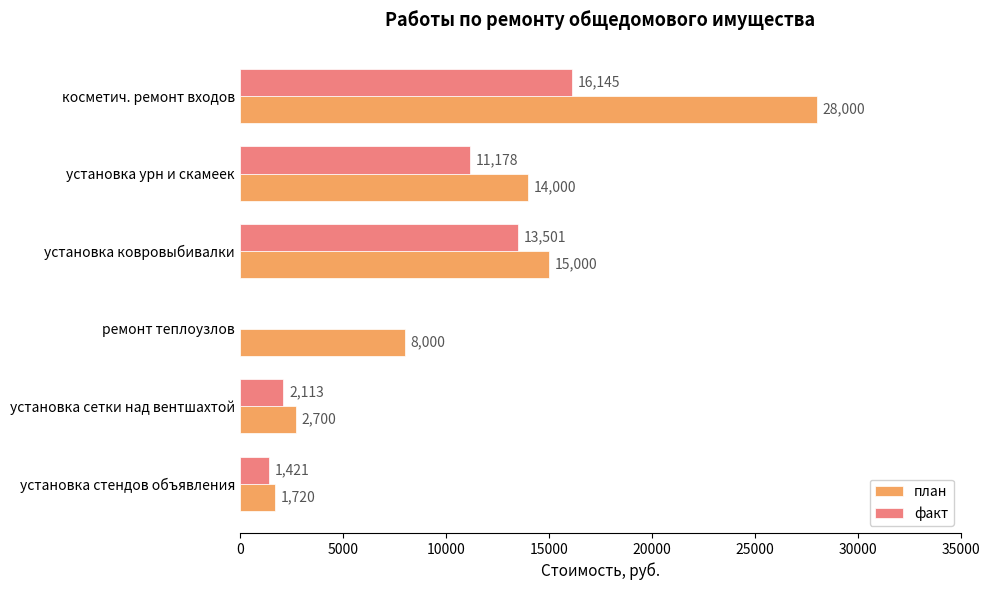

At which category is the sum across all series the highest?

косметич. ремонт входов